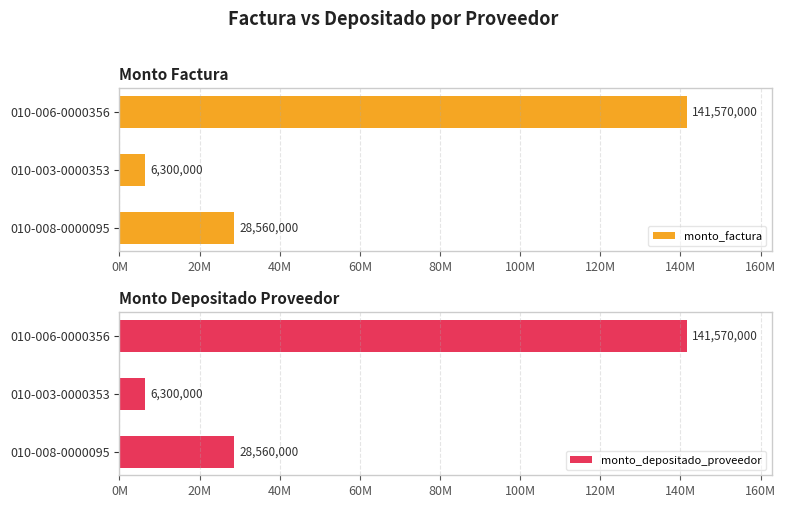

How many monto_depositado_proveedor values are between 6300000 and 141570000?

3